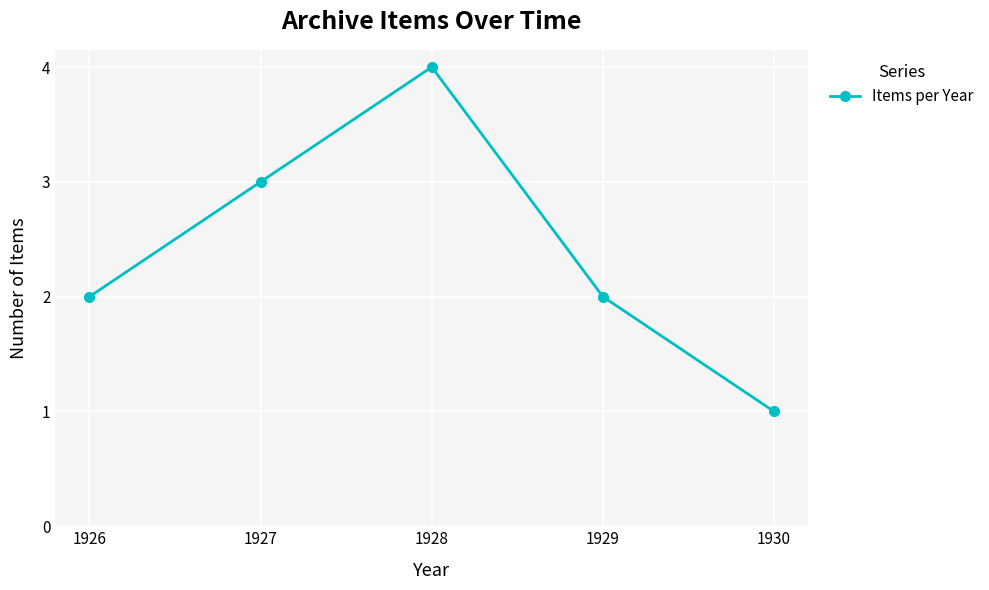

Reading left to right, extract all data points from this chart.

1926=2	1927=3	1928=4	1929=2	1930=1